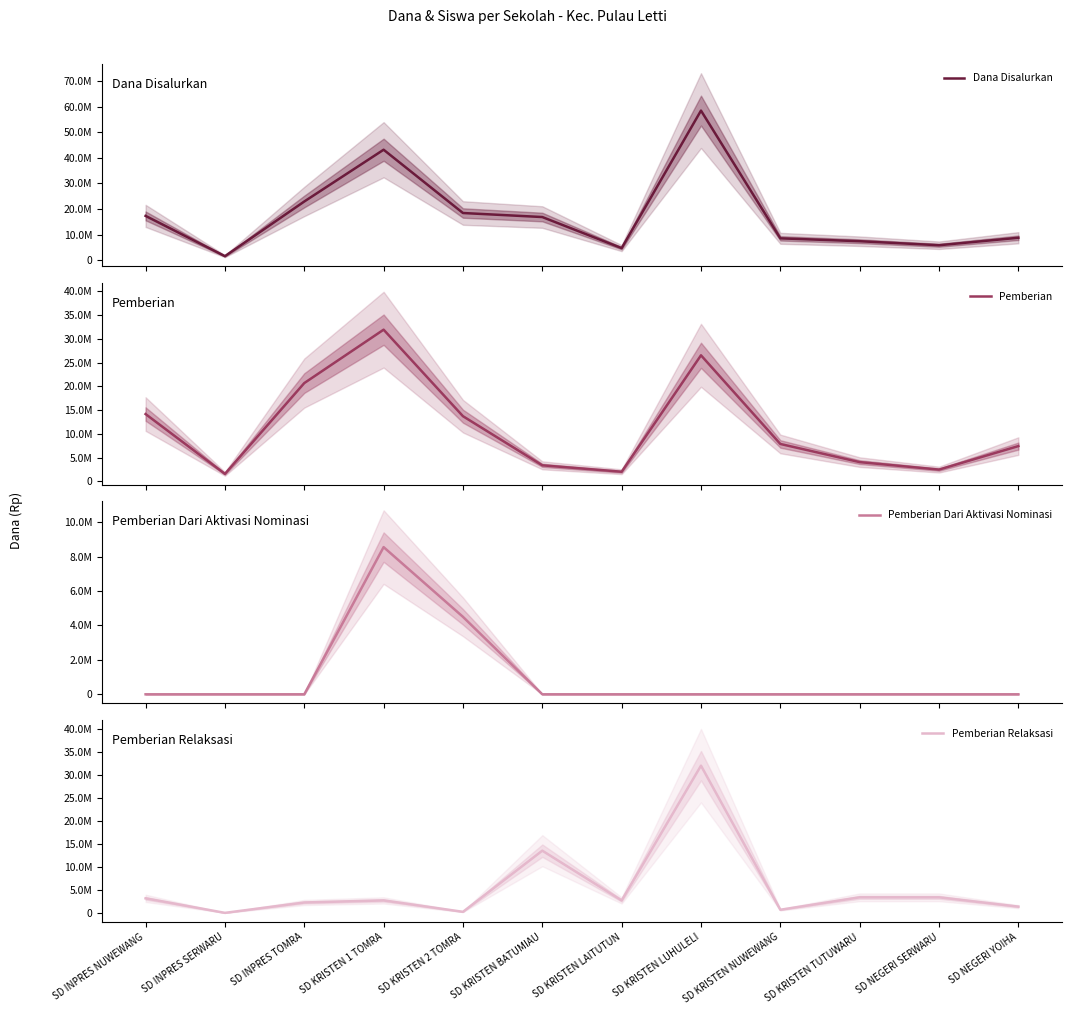

The value of Pemberian at SD KRISTEN BATUMIAU is 3375000. True or false?

True